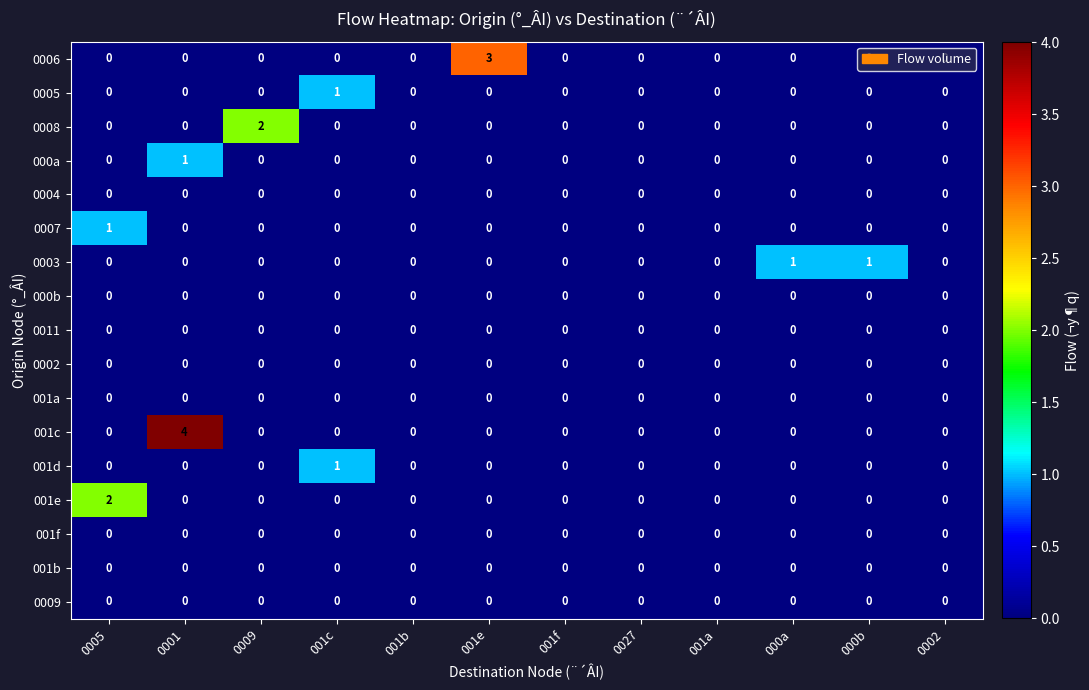

Which series has the largest range (max minus min)?

001c